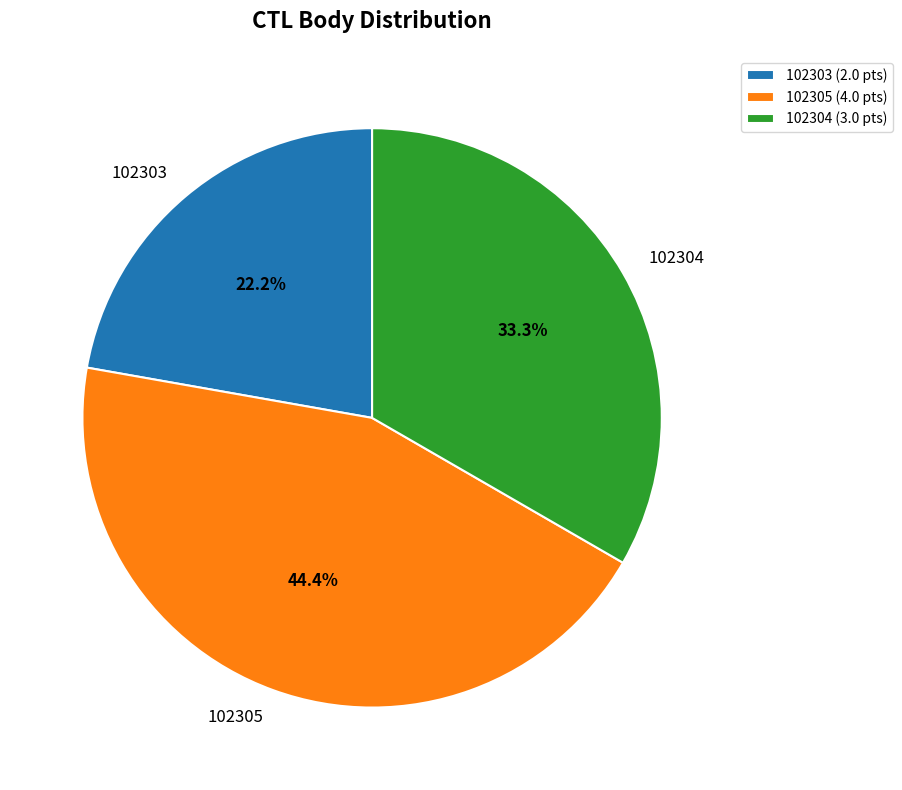

To the nearest percent, what is the average slice percentage?

33%